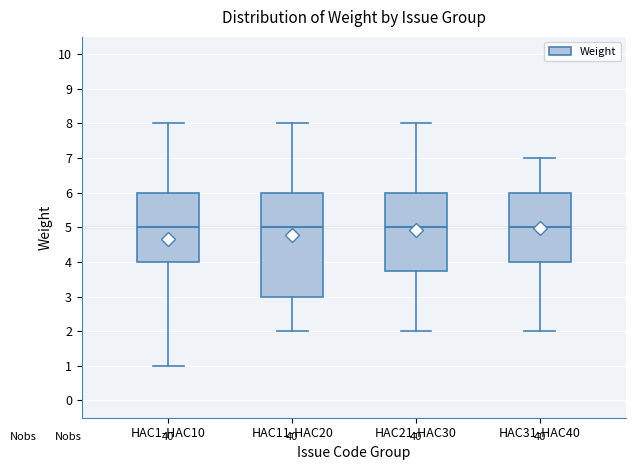

Which box is the tallest, from its lower edge to its upper edge?

HAC11-HAC20